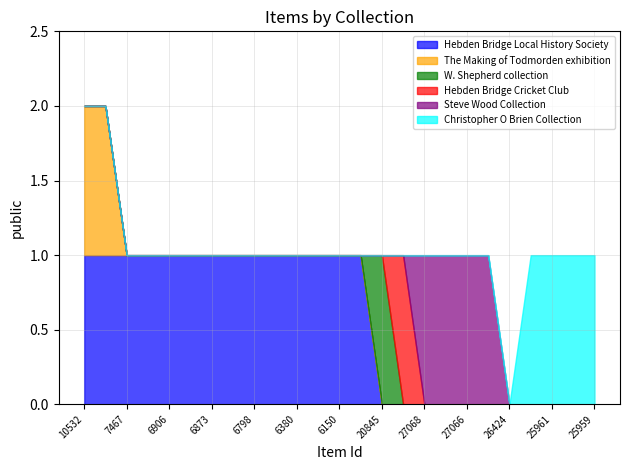

What is the value of the Christopher O Brien Collection point at the 25th from the left?

1